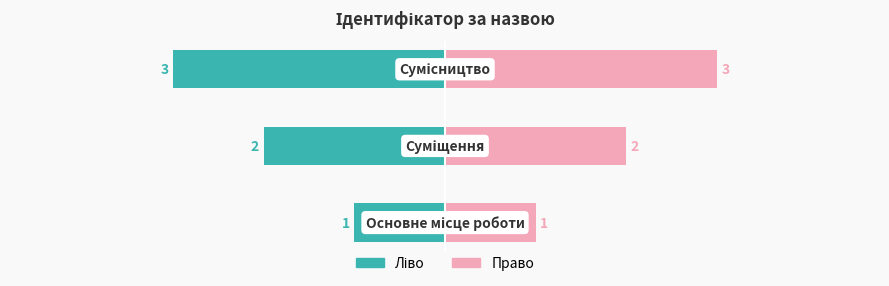

Reading left to right, transcribe all the data shown in this chart.

1	2	3